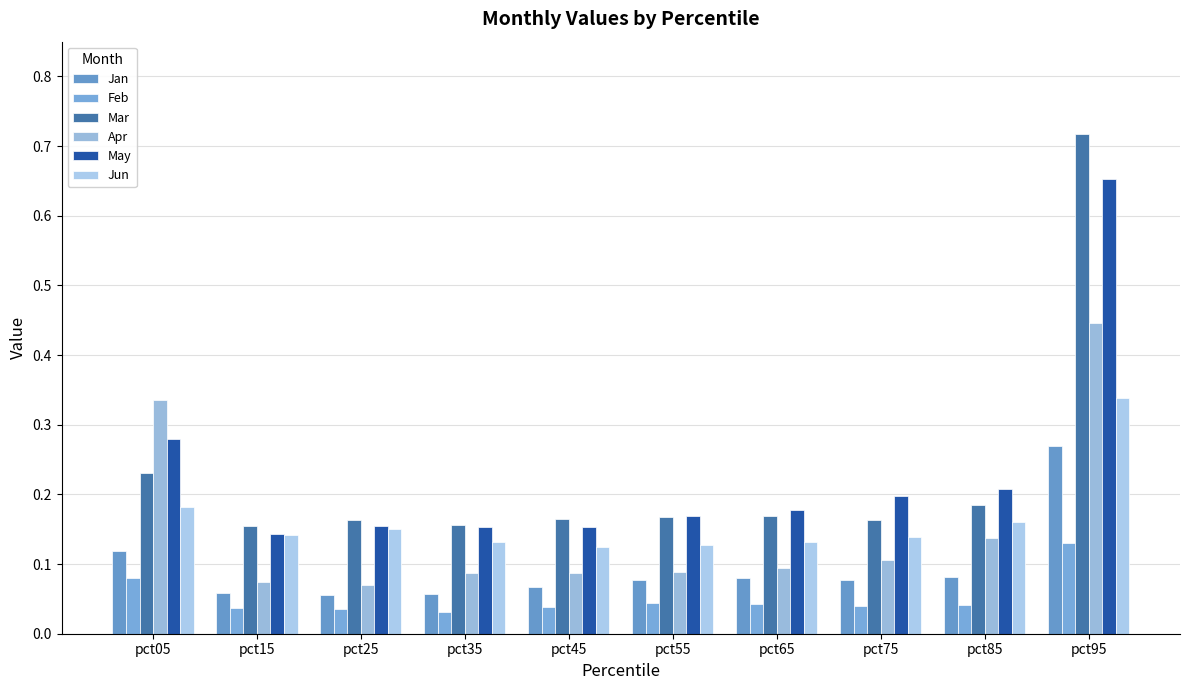

How many distinct data groups are displayed?

6